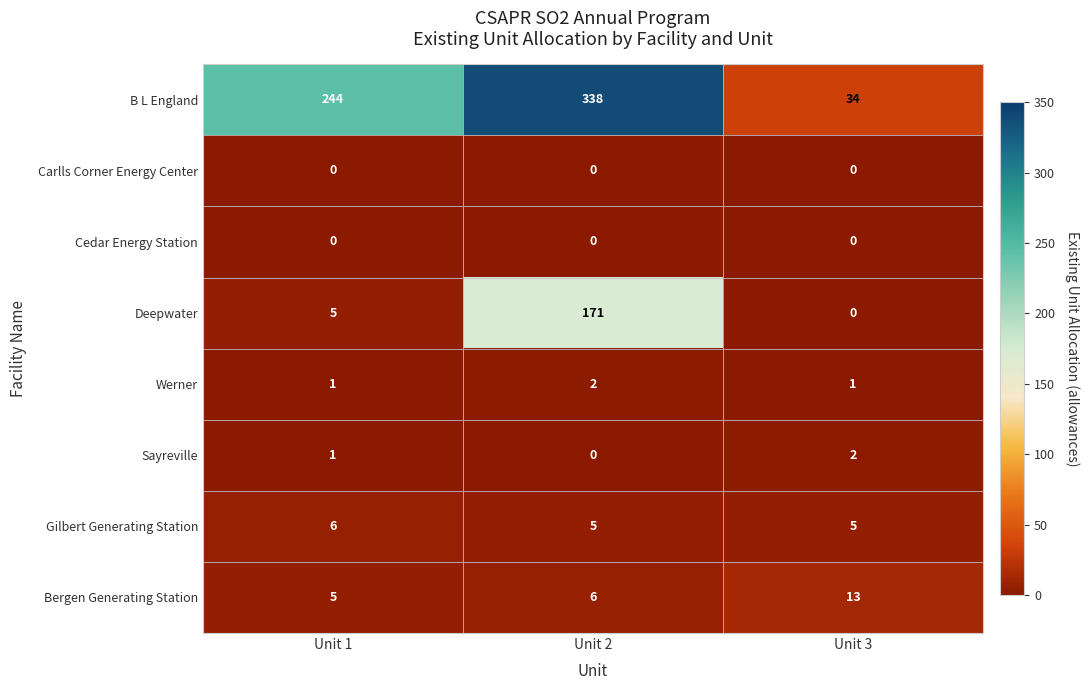

Count the B L England values in the range 34 to 338.

3